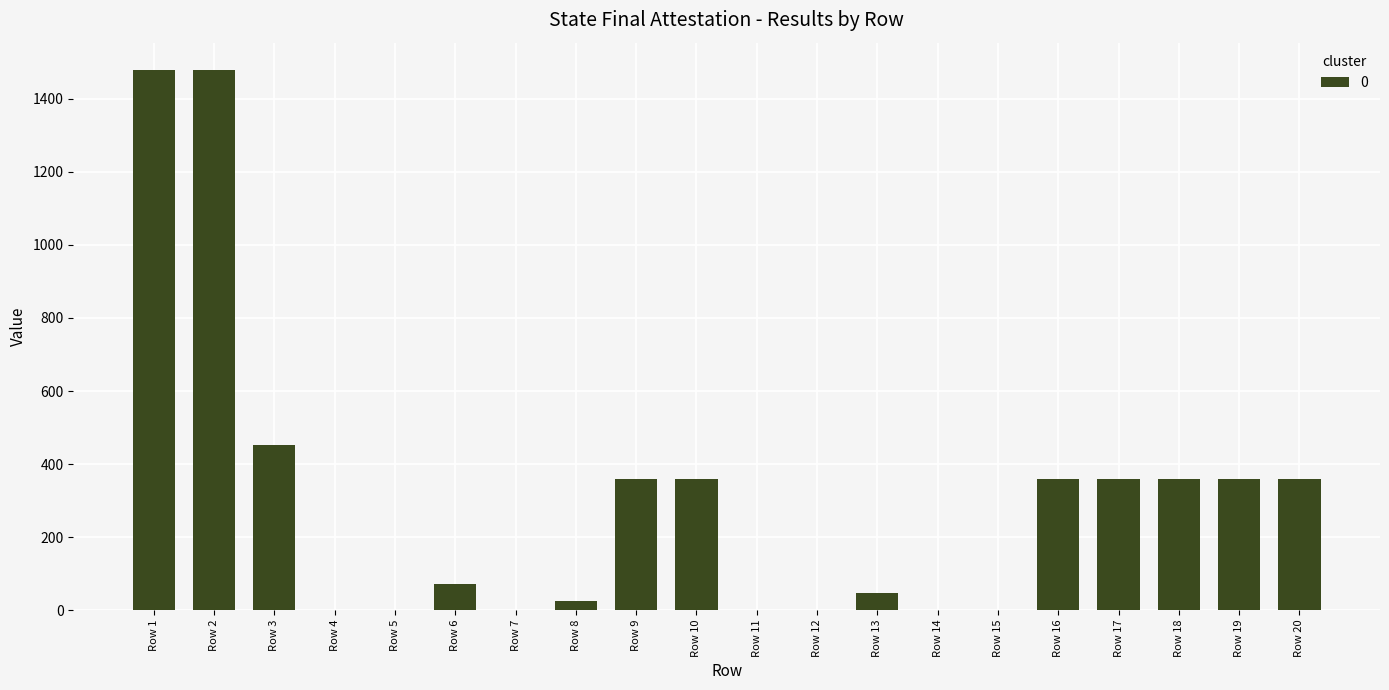

What is the average value?

303